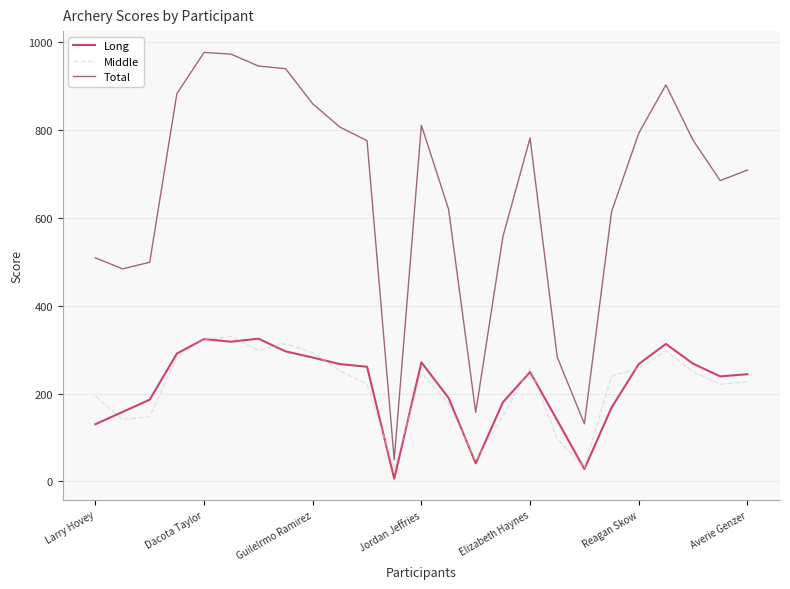

Which series has the largest range (max minus min)?

Total